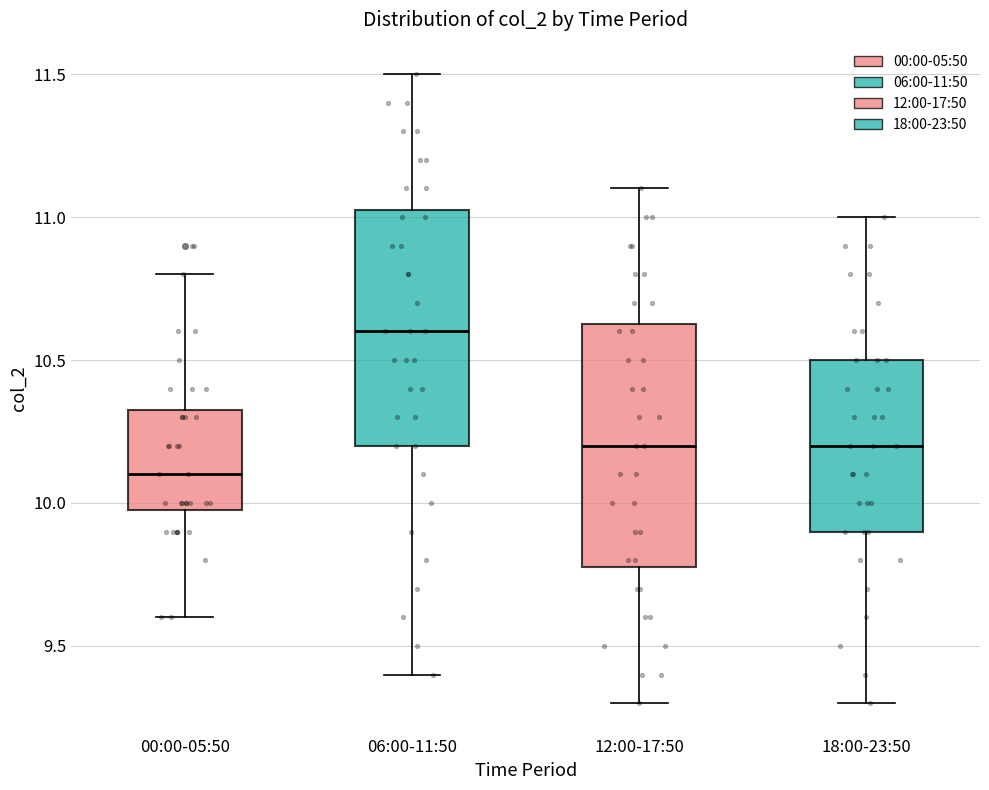

Reading left to right, transcribe this box plot: for each box, give where its median line is, the range the box spans, and where its two whiskers end, as read against the y-axis. The values are not printed on the chart, so give them approximately, as read against the axis.

00:00-05:50: median 10.10, box 10.00 to 10.35, whiskers 9.60 to 10.80
06:00-11:50: median 10.60, box 10.20 to 11.05, whiskers 9.40 to 11.50
12:00-17:50: median 10.20, box 9.80 to 10.65, whiskers 9.30 to 11.10
18:00-23:50: median 10.20, box 9.90 to 10.50, whiskers 9.30 to 11.00